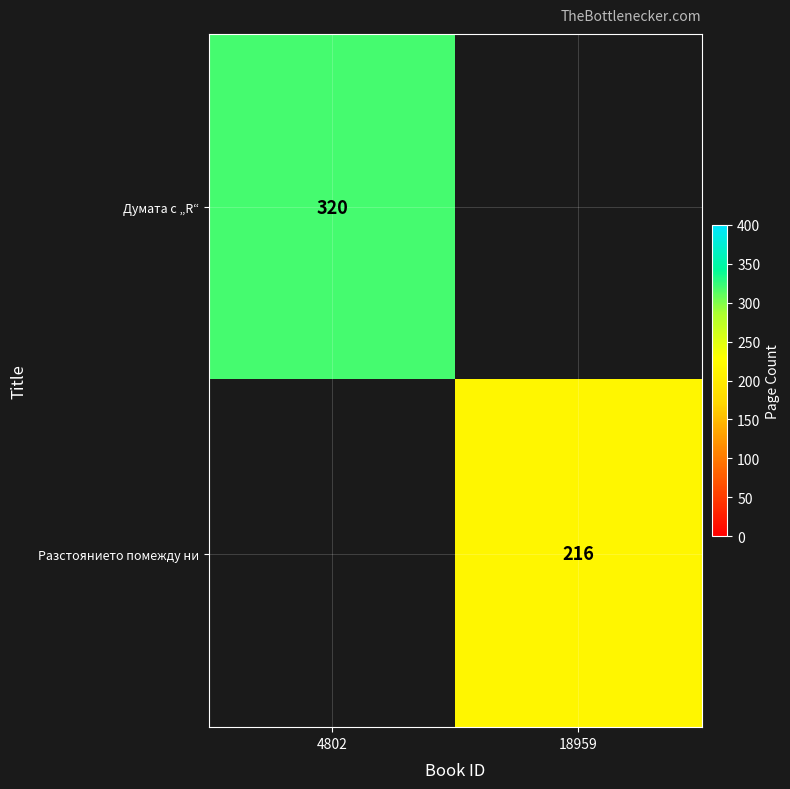

How many categories are shown in the chart?

2